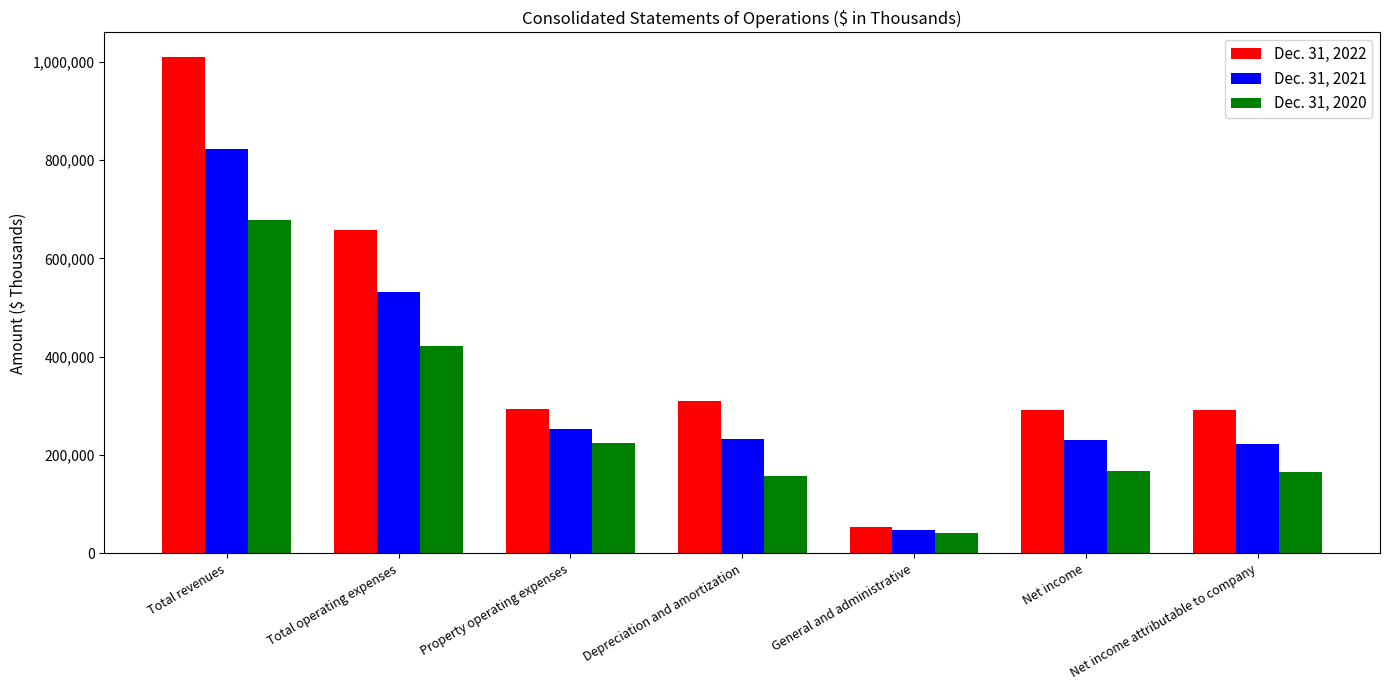

The value of Dec. 31, 2022 at Total operating expenses is 1033933. True or false?

False